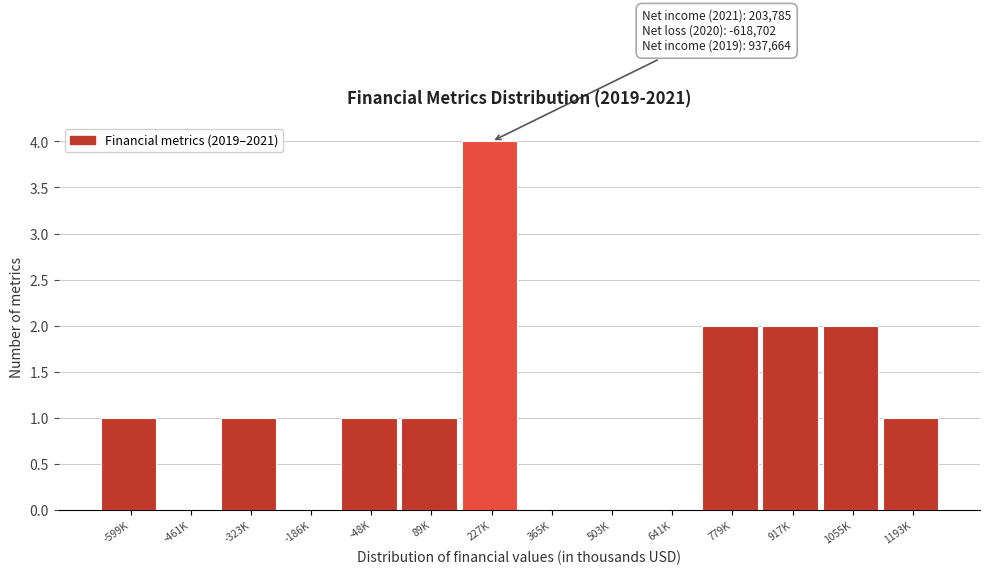

Reading left to right, list all the values displayed in this chart.

-599K=1	-461K=0	-323K=1	-186K=0	-48K=1	89K=1	227K=4	365K=0	503K=0	641K=0	779K=2	917K=2	1055K=2	1193K=1